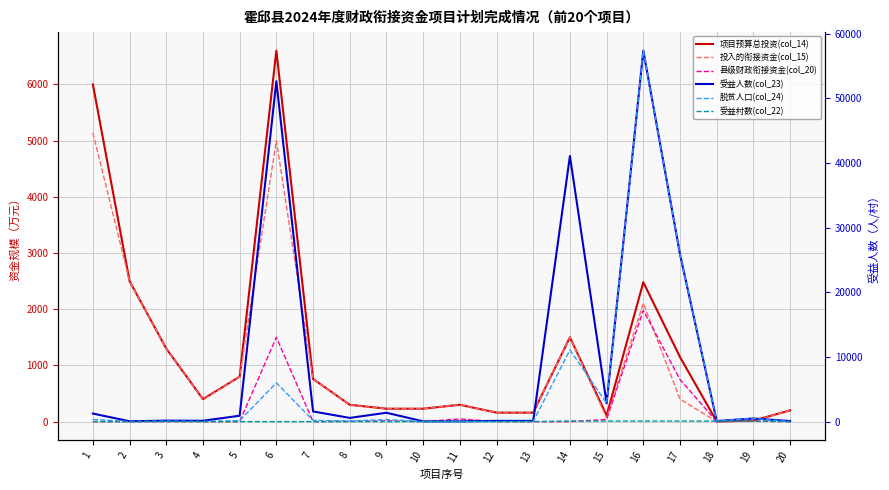

The value of 项目预算总投资(col_14) at 13 is 160.0. True or false?

True